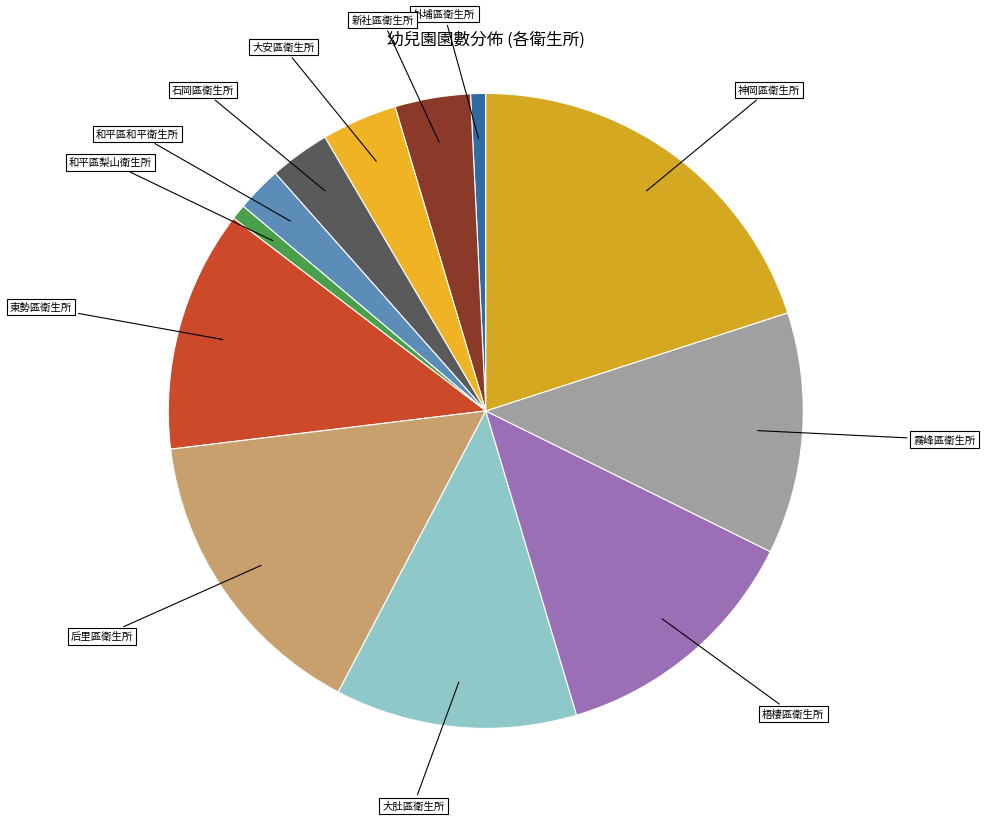

How many segments does this pie chart have?

12